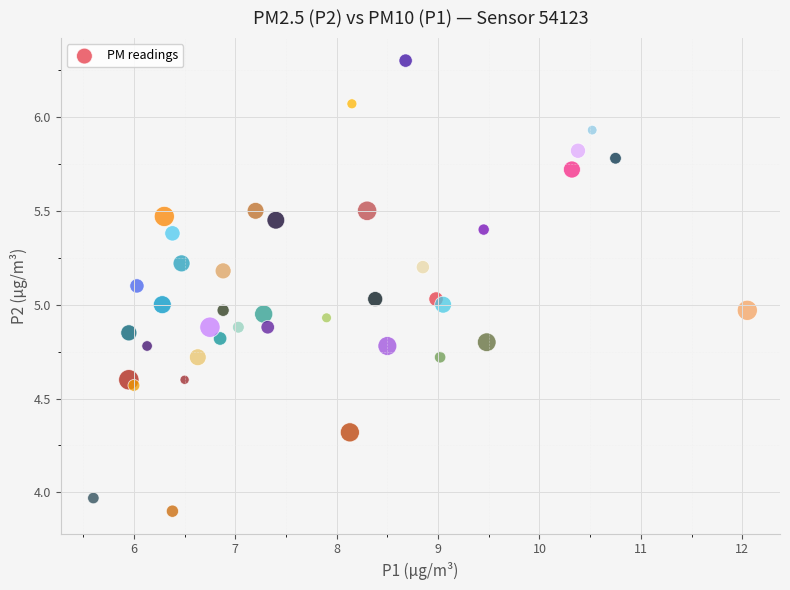

What is the range of X values (max minus min)?

6.5